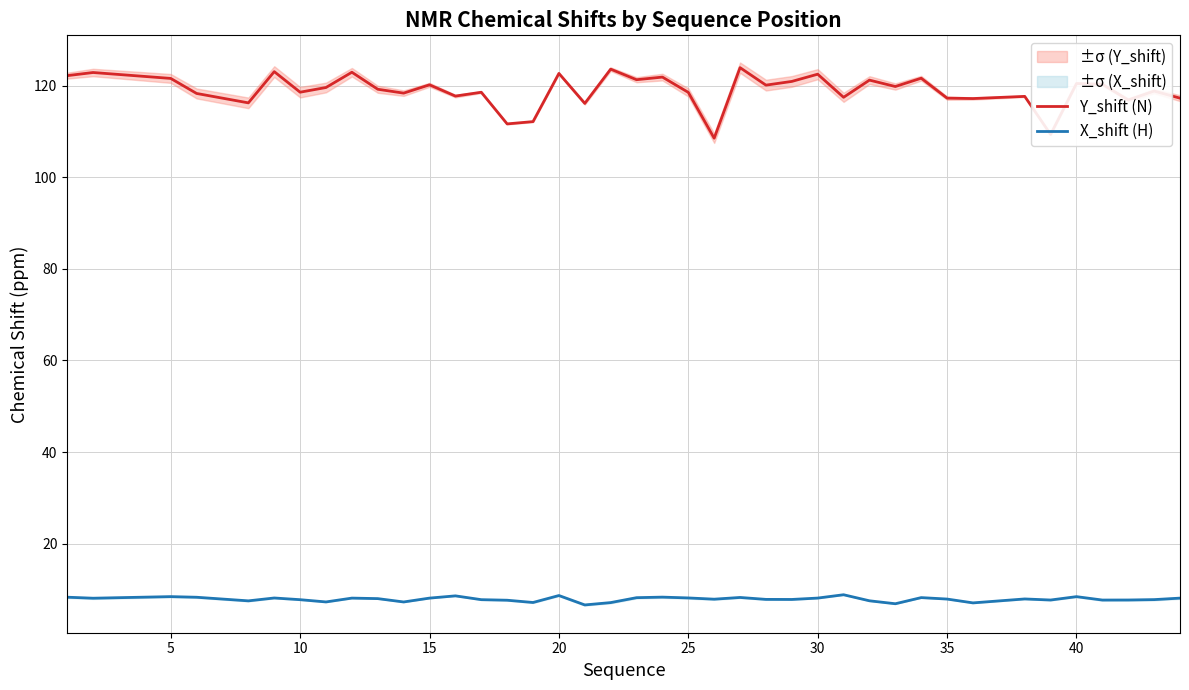

How many values in the Y_shift (N) series exceed 119?

21